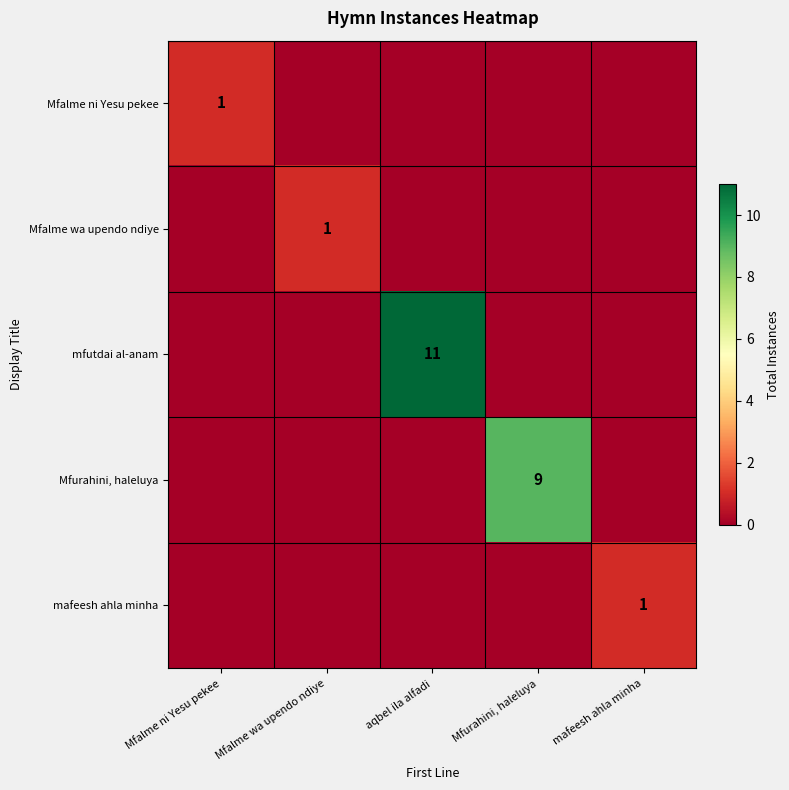

The value of mafeesh ahla minha at mafeesh ahla minha is 1. True or false?

True